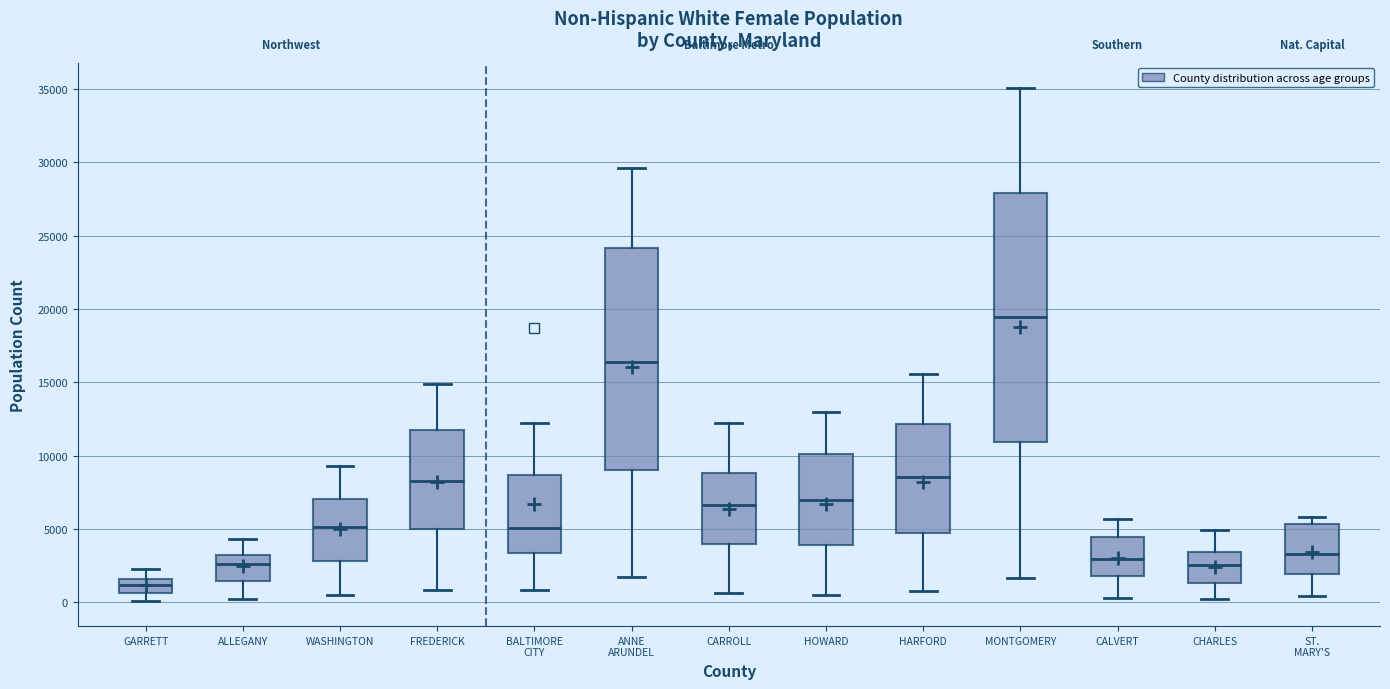

Comparing the boxes themselves (not the whiskers), which one is the tallest?

MONTGOMERY